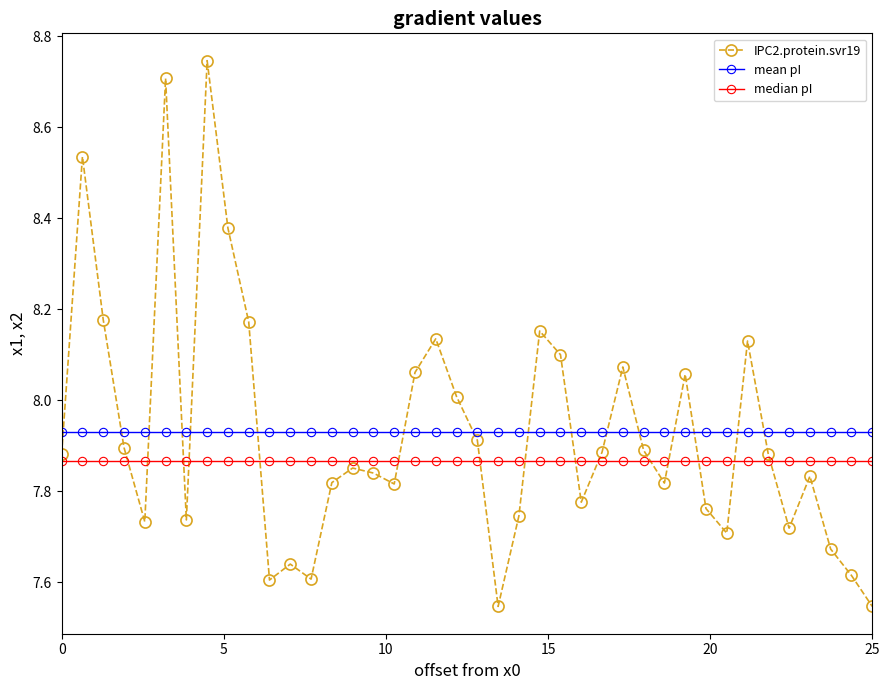

List the series in order of their peak value, highest first.

IPC2.protein.svr19, mean pI, median pI